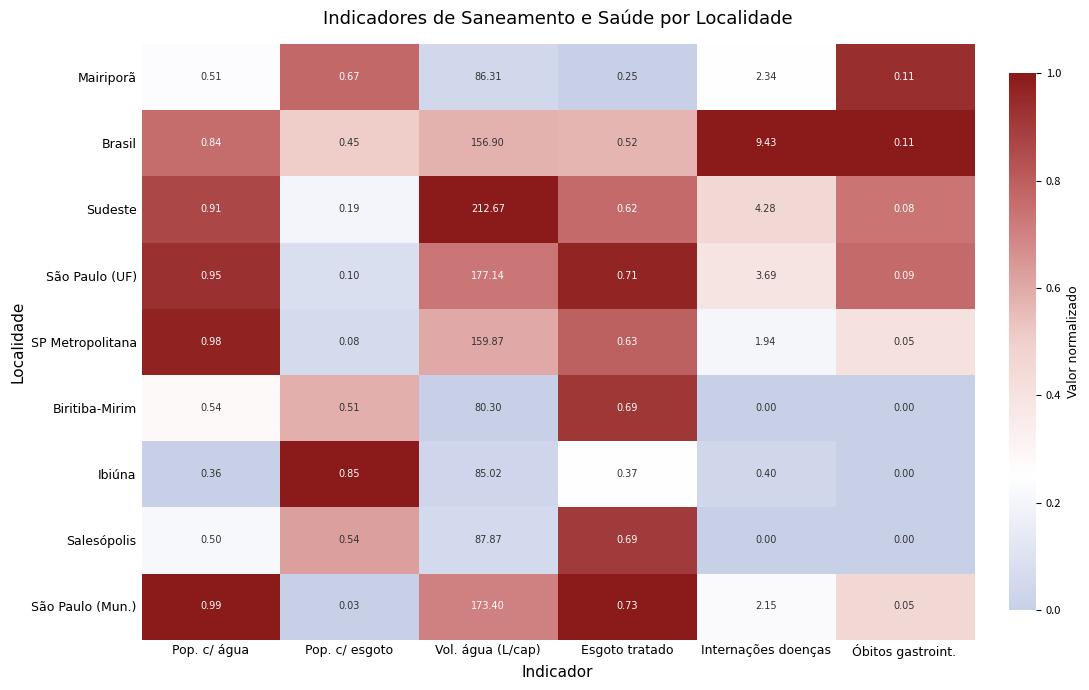

Is the value of Ibiúna at Pop. c/ esgoto greater than the value of Mairiporã at Vol. água (L/cap)?

No